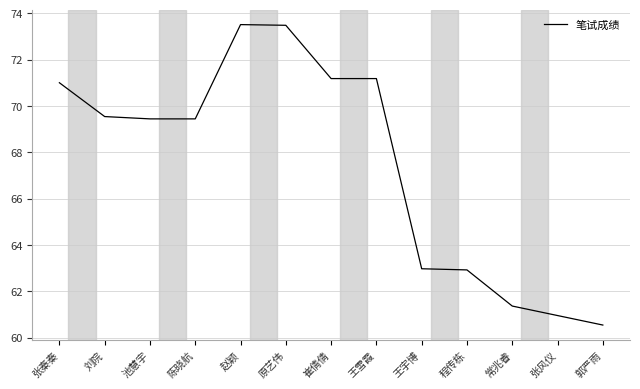

What is the approximate value at 王宇博?

63.0